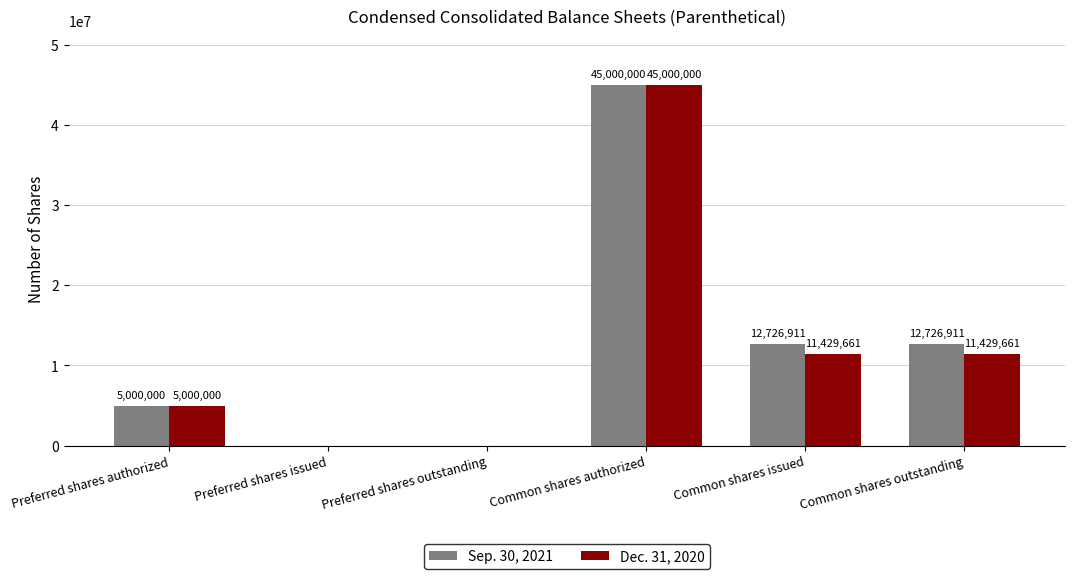

What is the sum of the Dec. 31, 2020 values at Preferred shares issued and Common shares authorized?

45000000